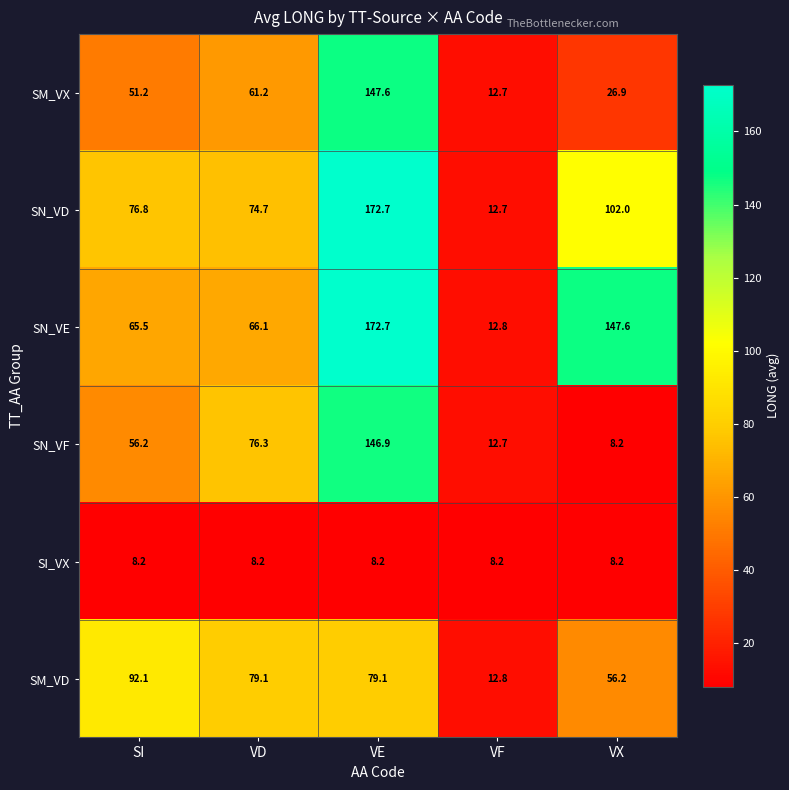

Rank the series at SI from lowest to highest value.

SI_VX, SM_VX, SN_VF, SN_VE, SN_VD, SM_VD